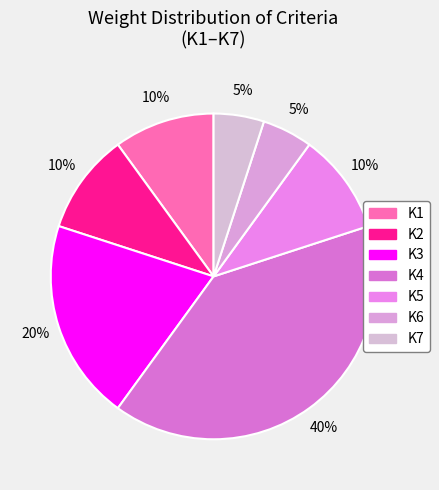

Is K6 the majority of the pie?

No